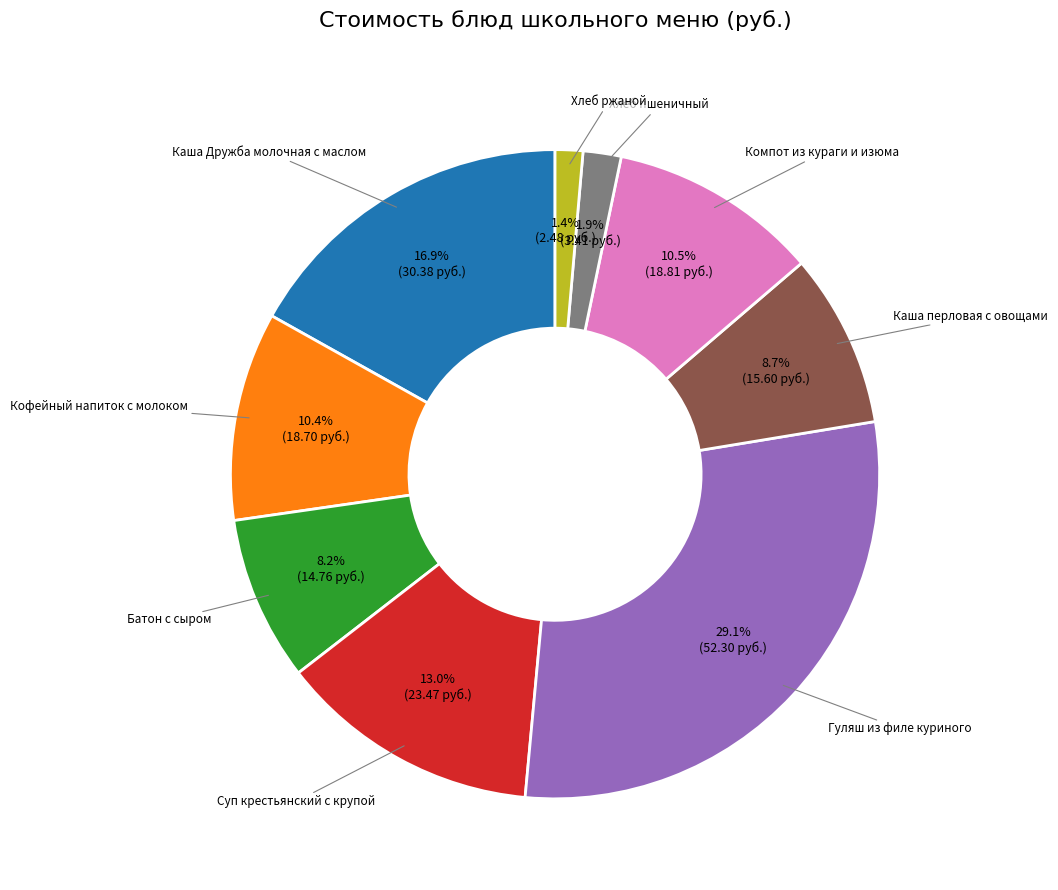

To the nearest percent, what portion does Суп крестьянский с крупой represent?

13%